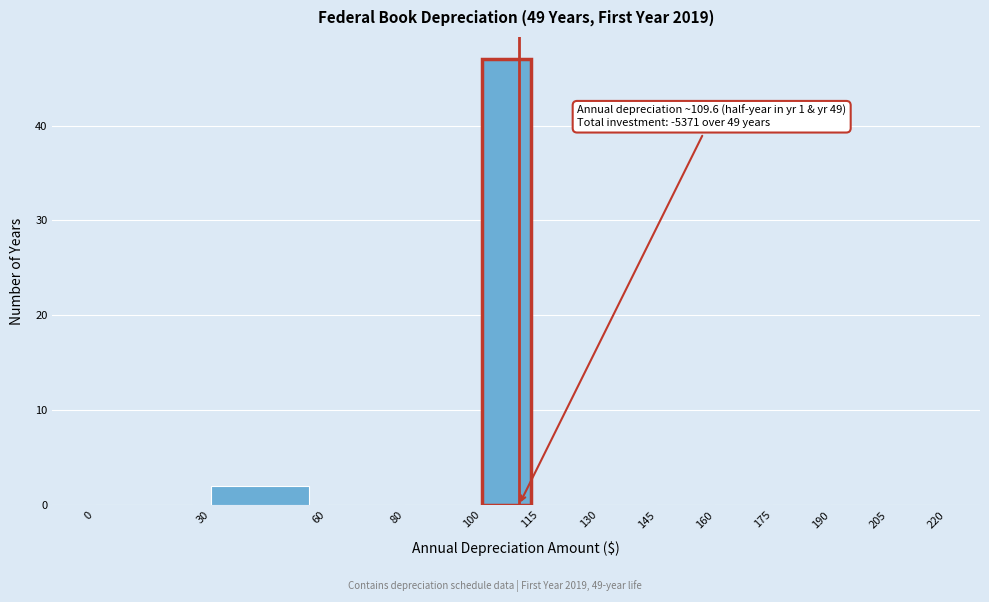

Which range on the x-axis has the tallest bar?

100 to 115